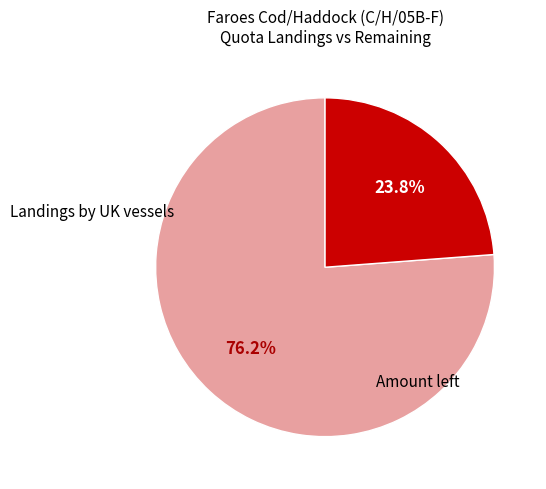

Is there a majority slice in this chart?

Yes